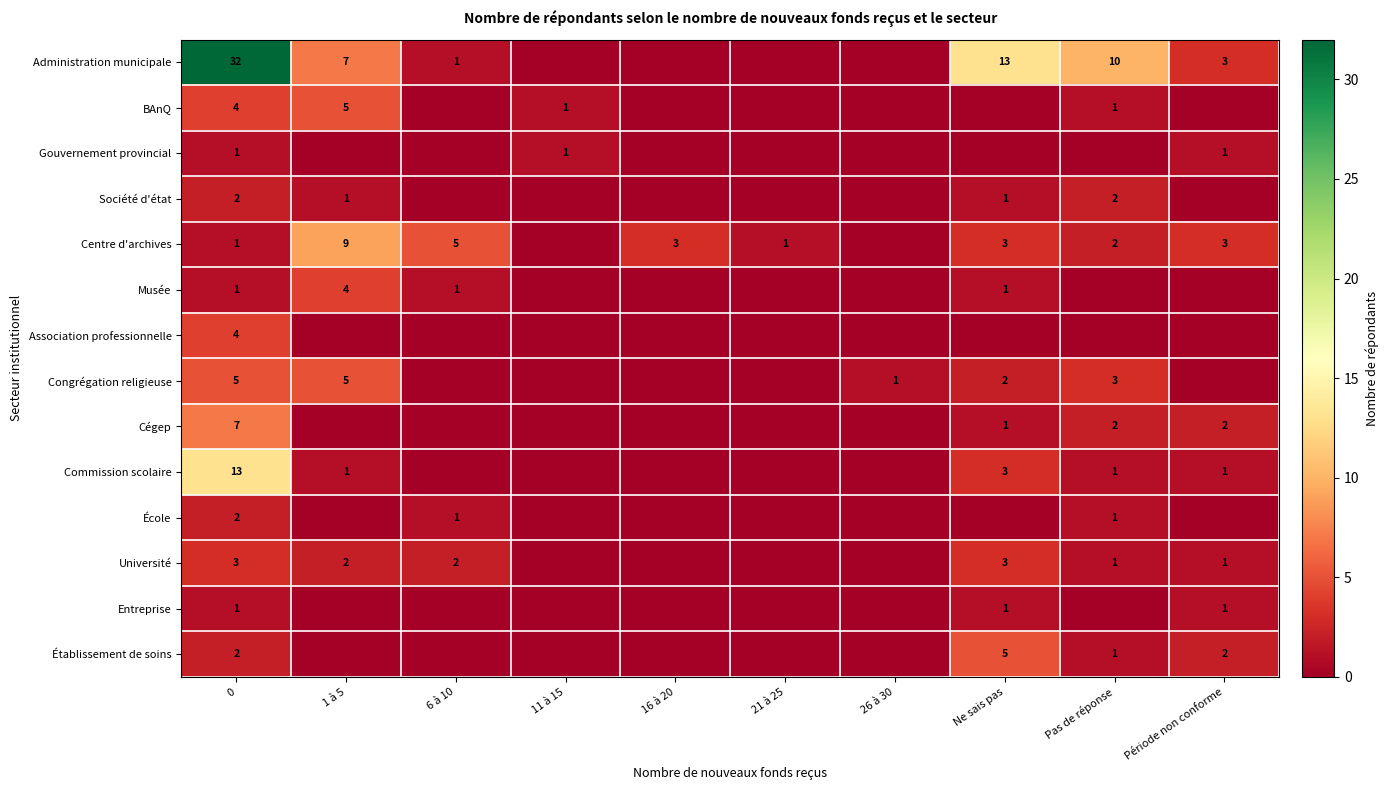

The Centre d'archives series shows 3 at Période non conforme. True or false?

True